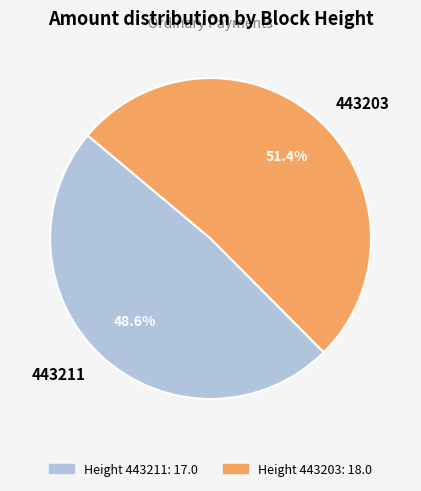

What is the majority slice?

443203